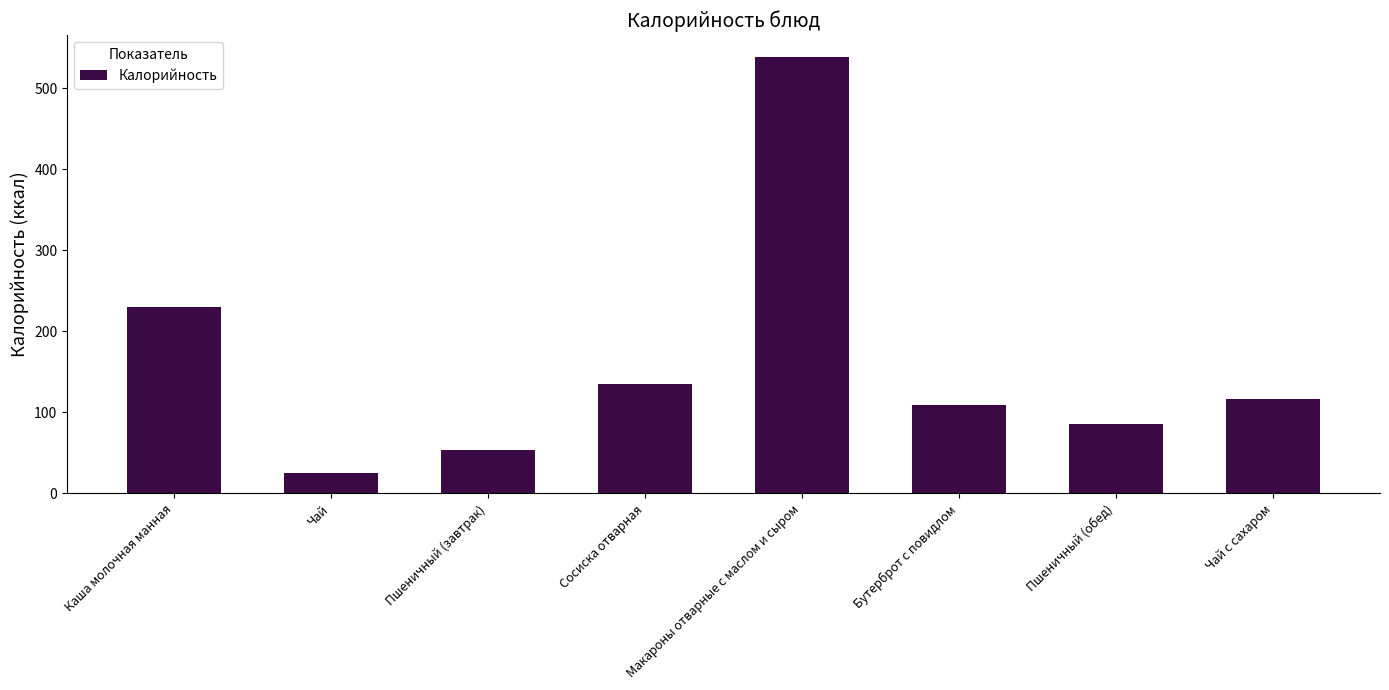

What is the label of the 4th bar from the right?

Макароны отварные с маслом и сыром